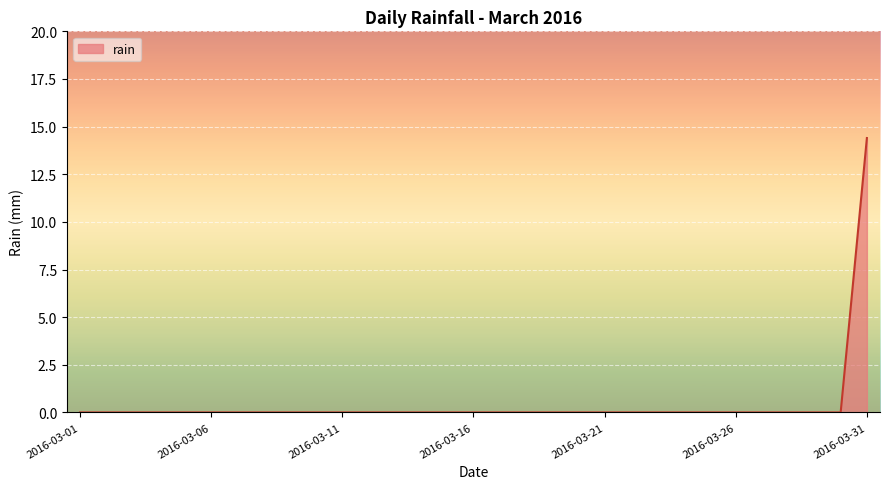

What is the greatest value displayed?

14.4